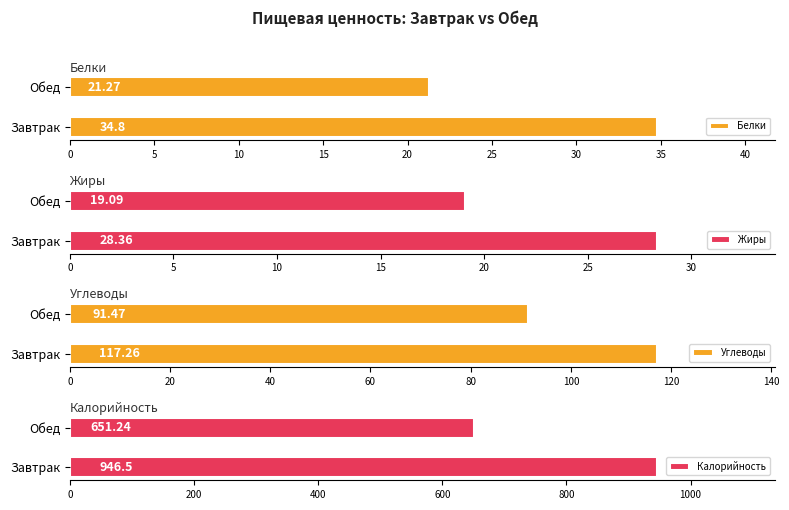

Where is Белки nearest to the value 28?

Обед